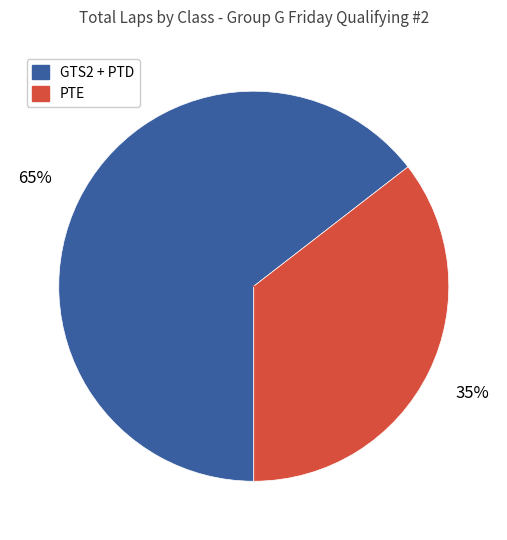

Is there any slice that represents more than half of the pie?

Yes